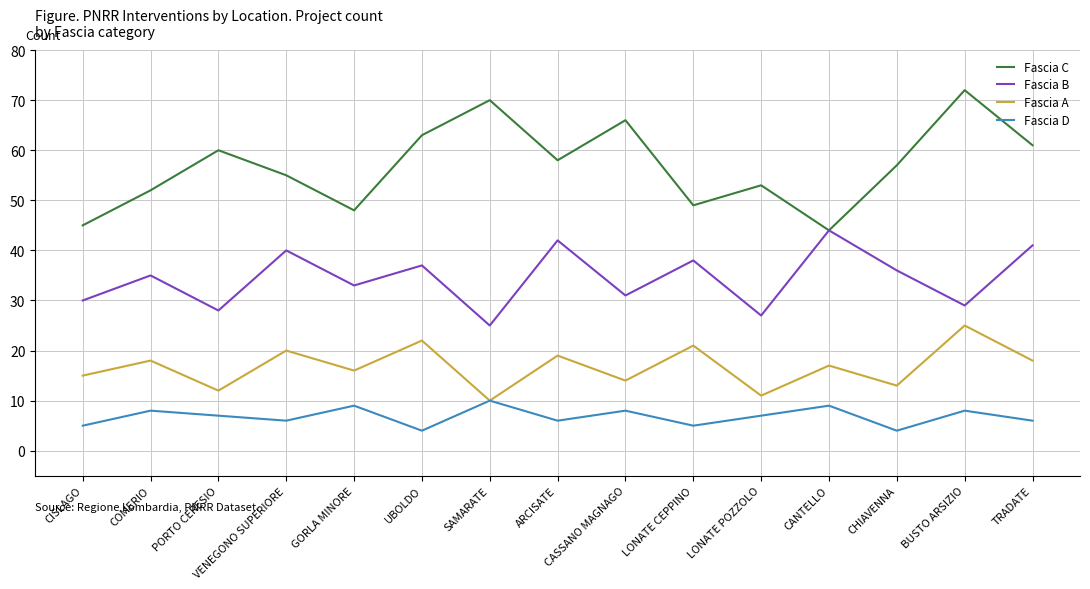

Rank the series by their maximum value, from highest to lowest.

Fascia C, Fascia B, Fascia A, Fascia D